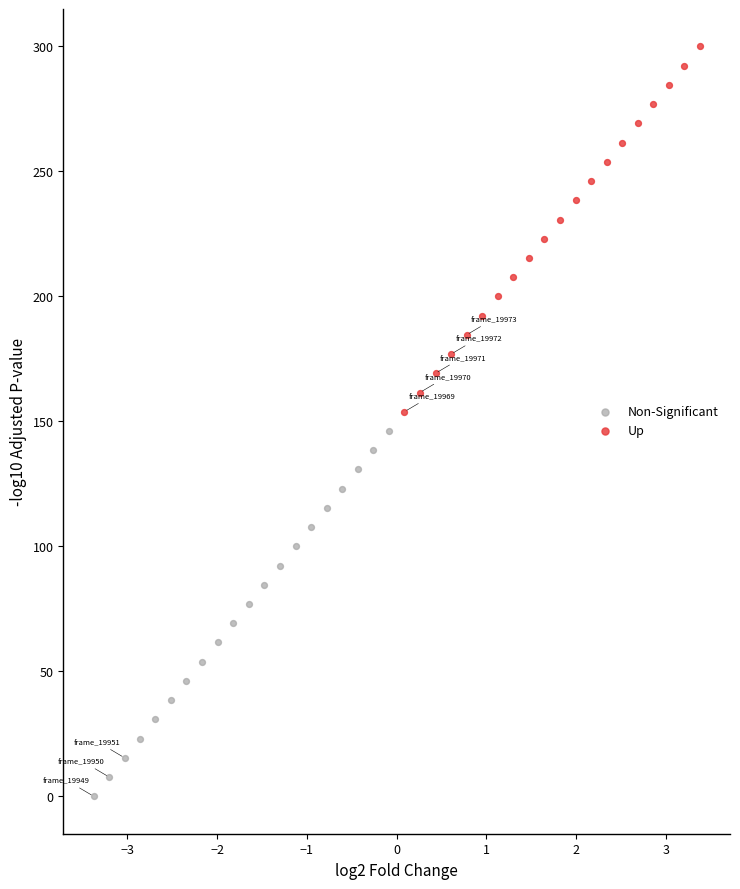

Which series reaches the minimum Y coordinate?

Non-Significant